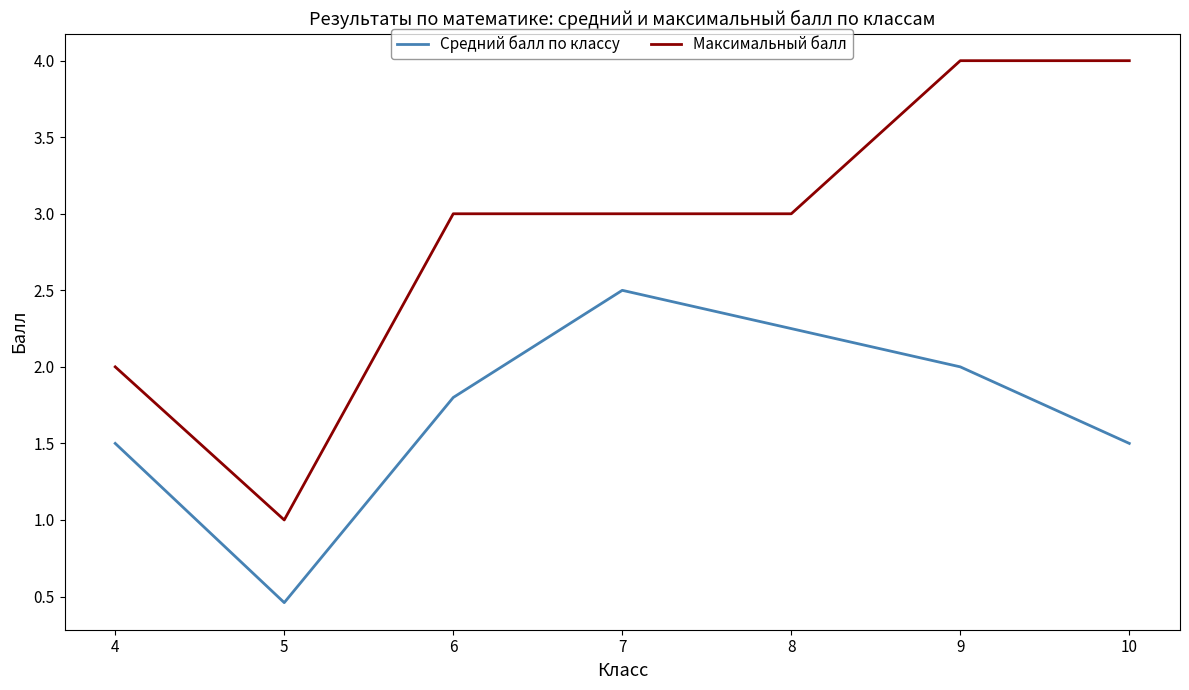

True or false: Максимальный балл and Средний балл по классу intersect in this chart.

False